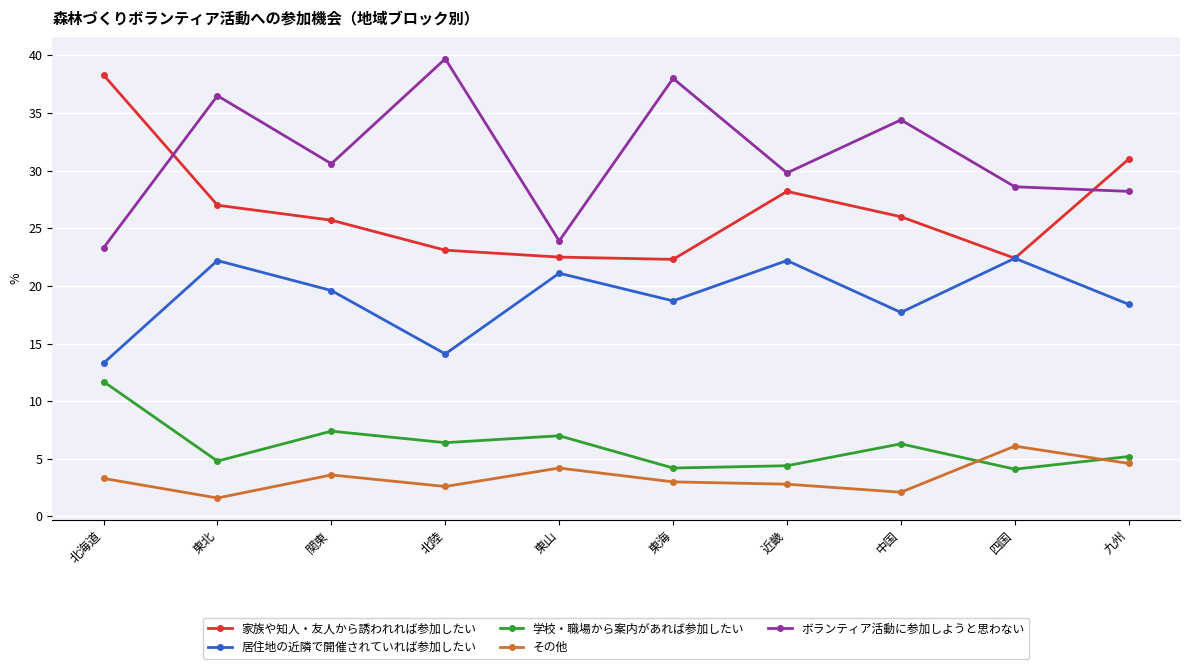

How many lines are shown in the chart?

5